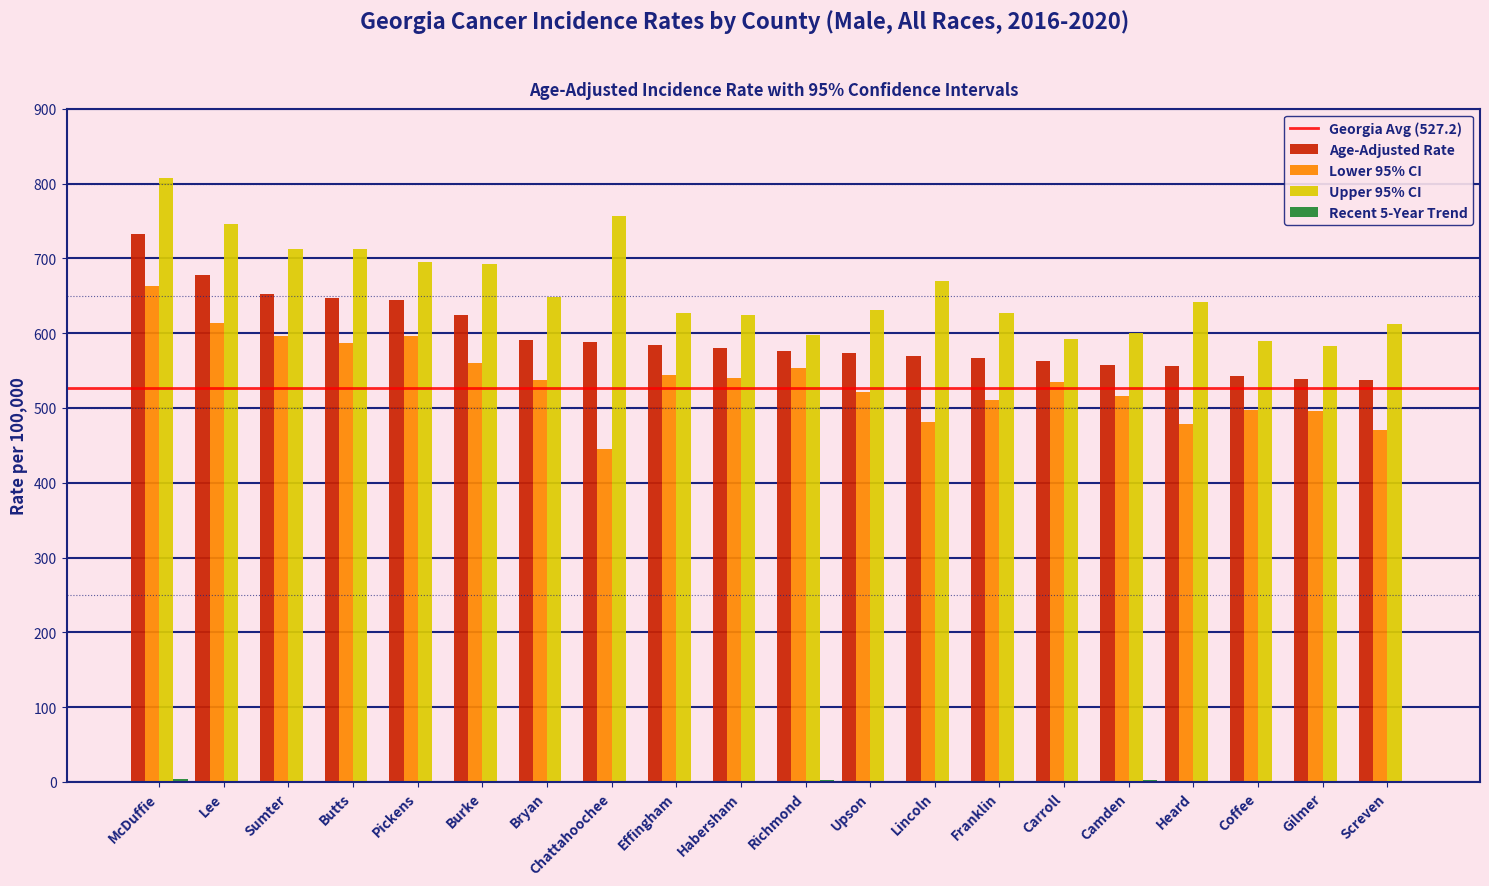

The value of Age-Adjusted Rate at Camden is 557.1. True or false?

True